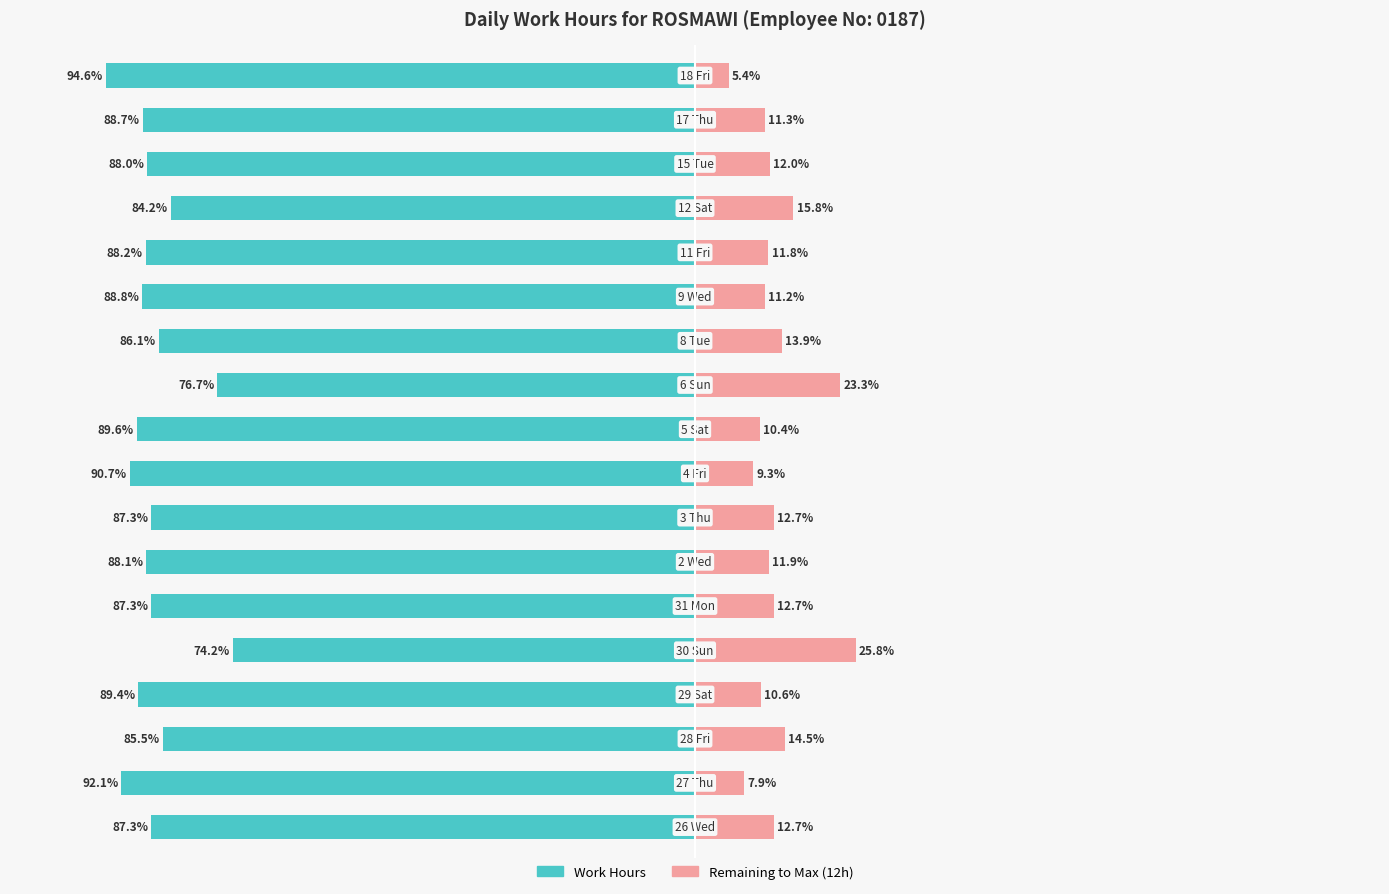

What is the difference between the maximum and minimum values in the Work Hours series?

20.4